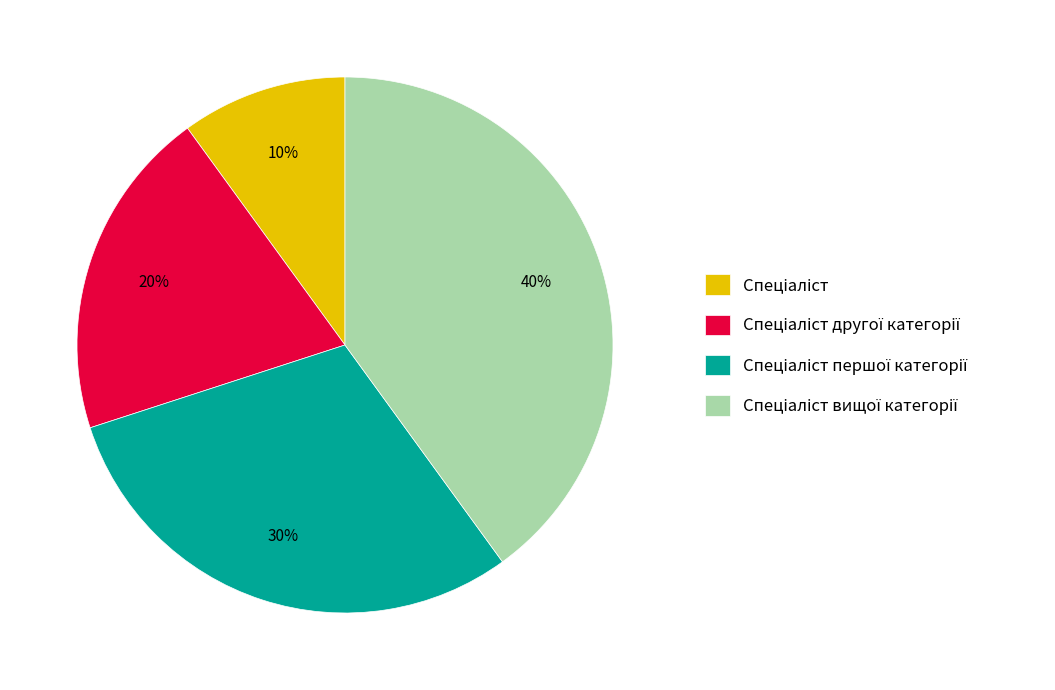

How many slices are in this pie chart?

4